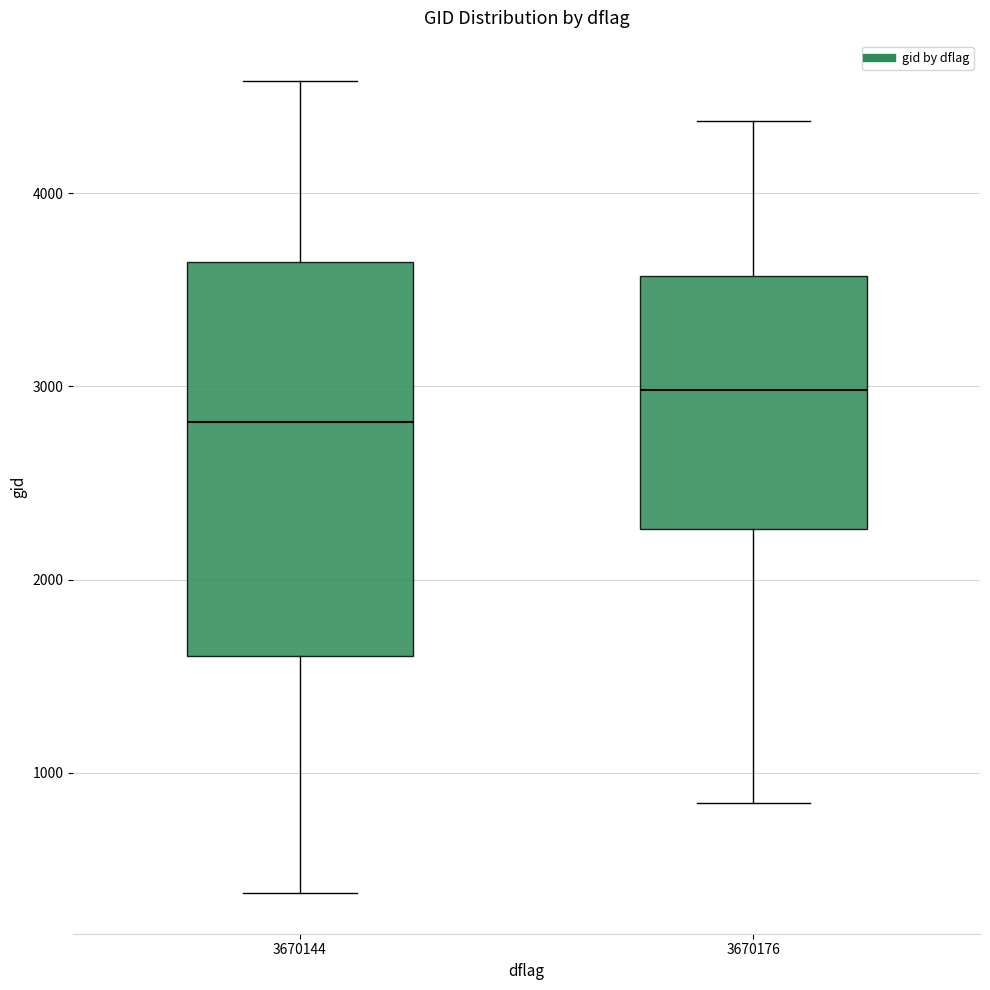

Where does the upper whisker of the box at x = 3670176 end on the y-axis? The values are not printed on the chart, so give them approximately, as read against the axis.

4400